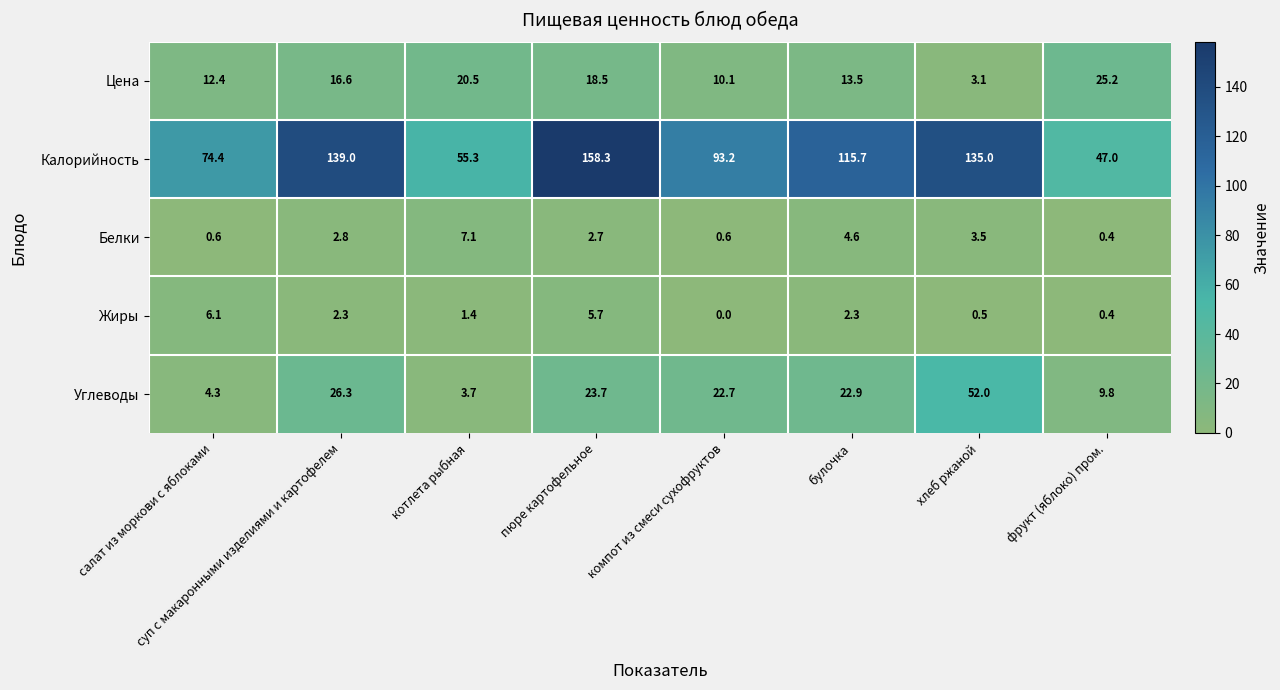

What is the sum of the Жиры values at компот из смеси сухофруктов and пюре картофельное?

5.7